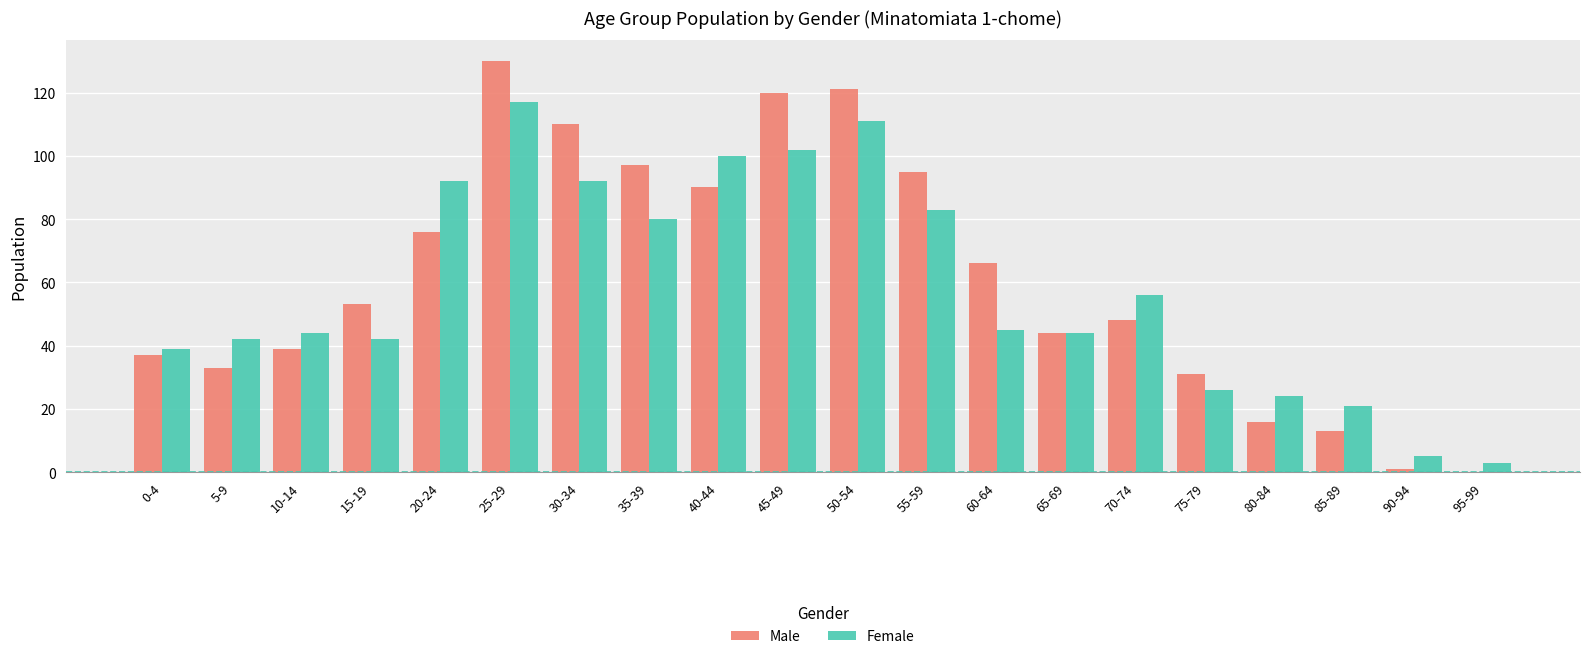

Is the value of Male at 5-9 greater than the value of Female at 0-4?

No